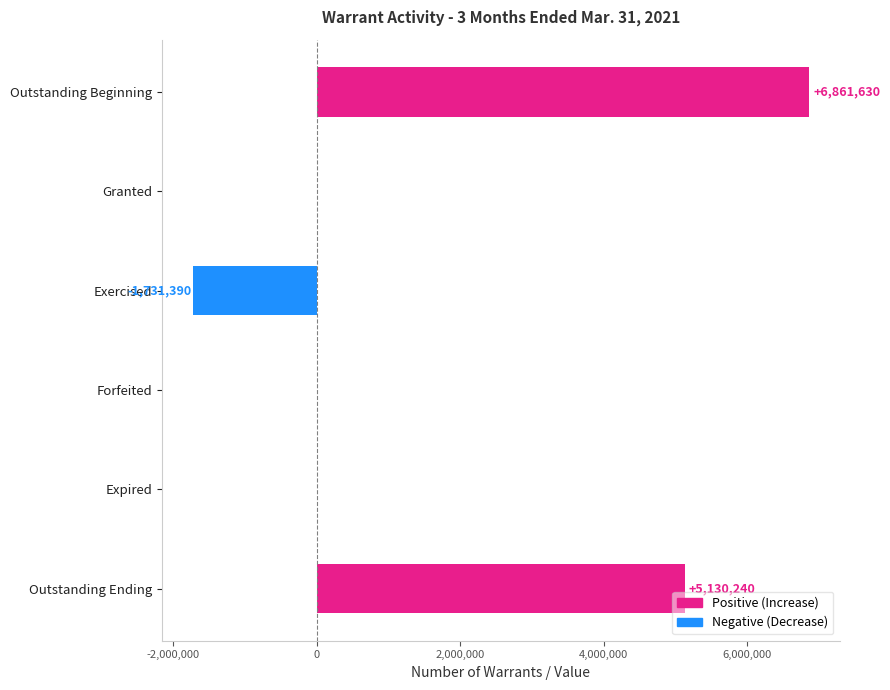

The chart shows a value of 0 at Granted. True or false?

True